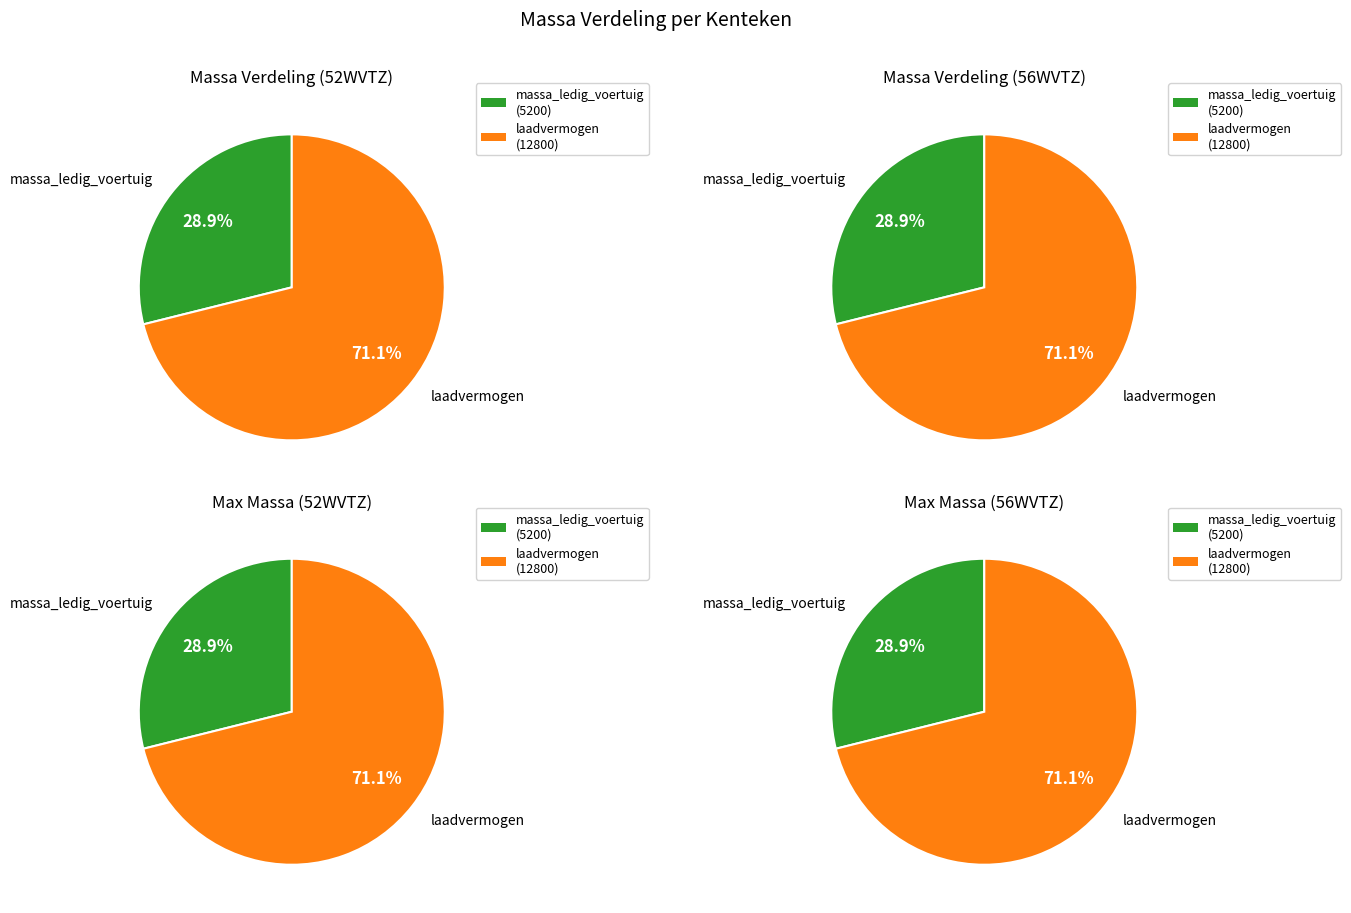

Which series has the widest spread of values?

52WVTZ